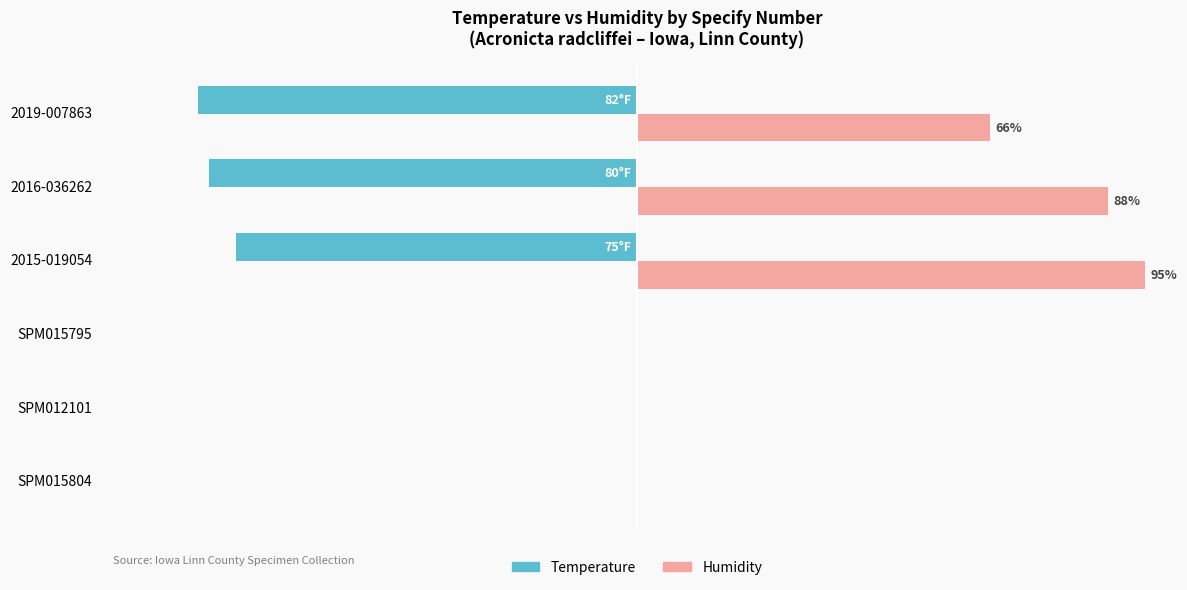

What is the value of the Humidity bar at the 6th from the left?

66